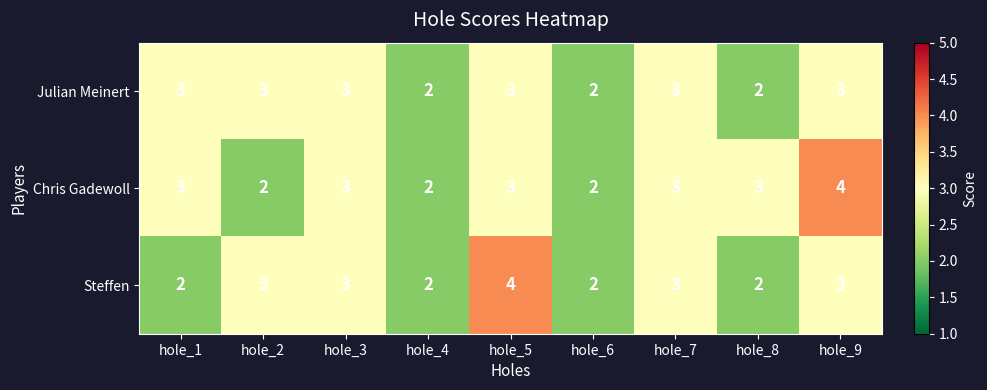

Read the Julian Meinert value at hole_7.

3